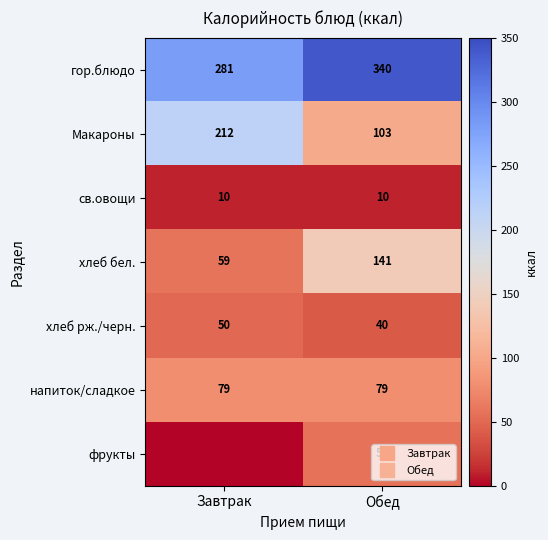

The хлеб бел. series shows 58.8 at Завтрак. True or false?

True